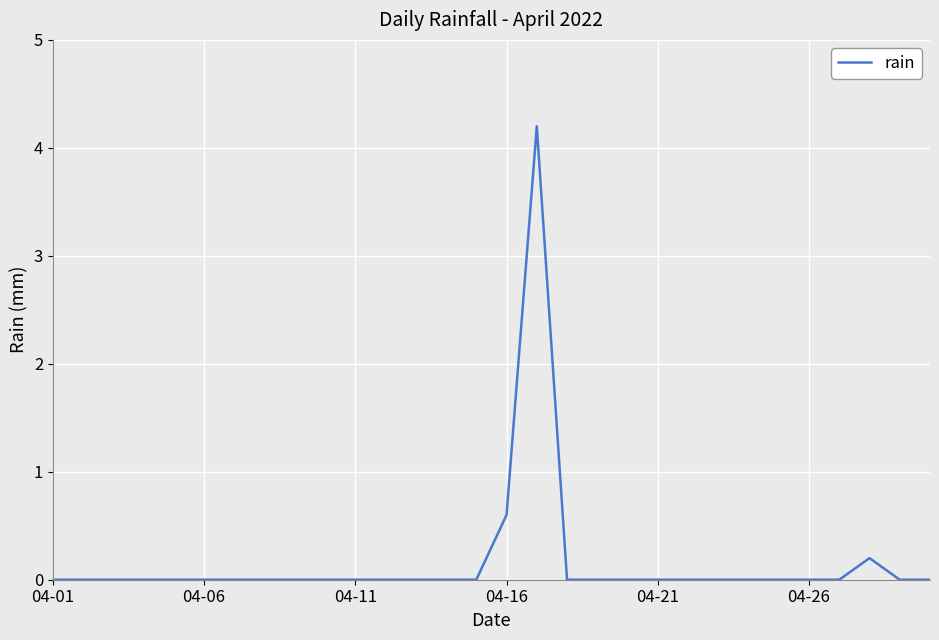

What is the maximum value shown in the chart?

4.2